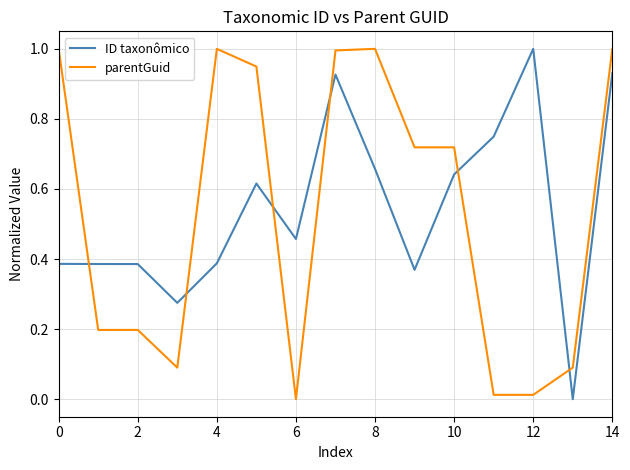

True or false: ID taxonômico and parentGuid intersect in this chart.

True